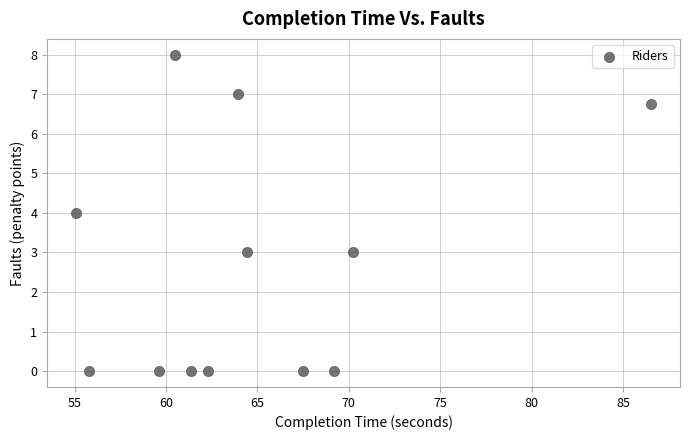

What is the average Y value?

2.6